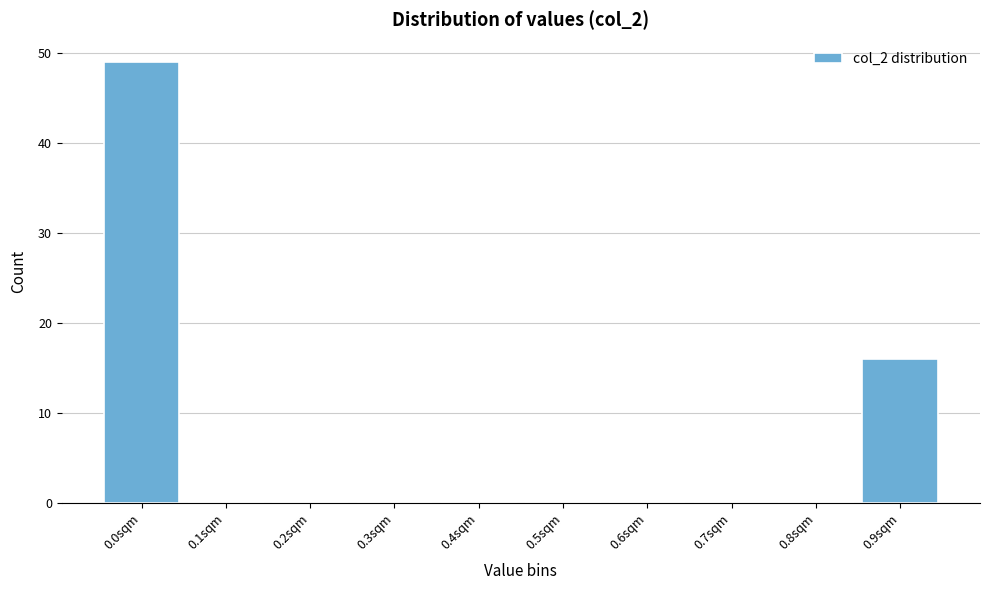

Reading left to right, extract all data points from this chart.

0.0sqm=49	0.1sqm=0	0.2sqm=0	0.3sqm=0	0.4sqm=0	0.5sqm=0	0.6sqm=0	0.7sqm=0	0.8sqm=0	0.9sqm=16